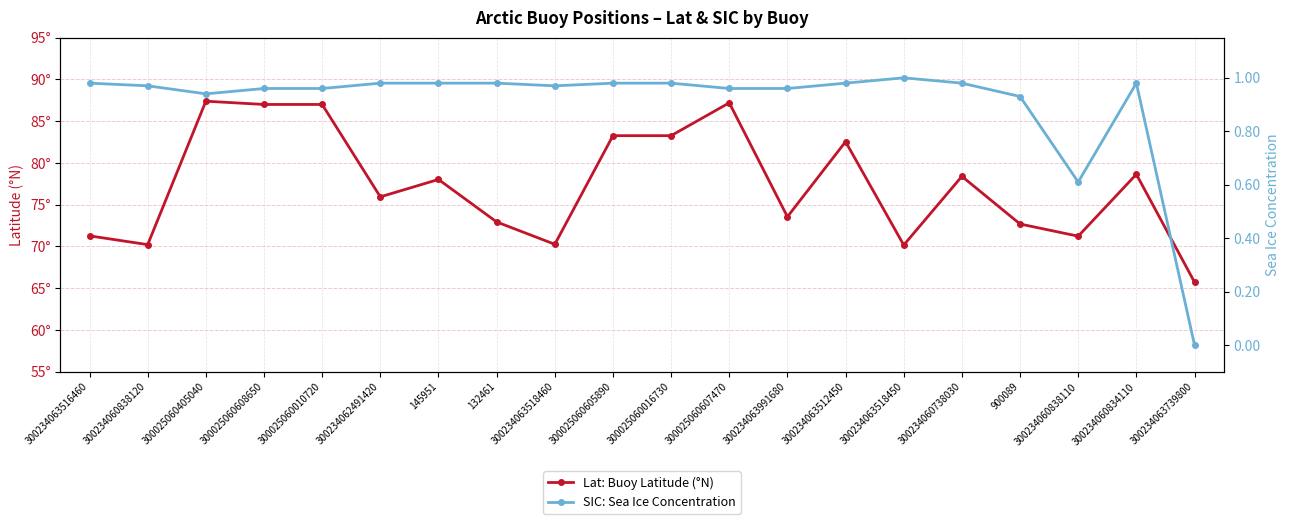

Which series has the largest total across all categories?

Lat: Buoy Latitude (°N)